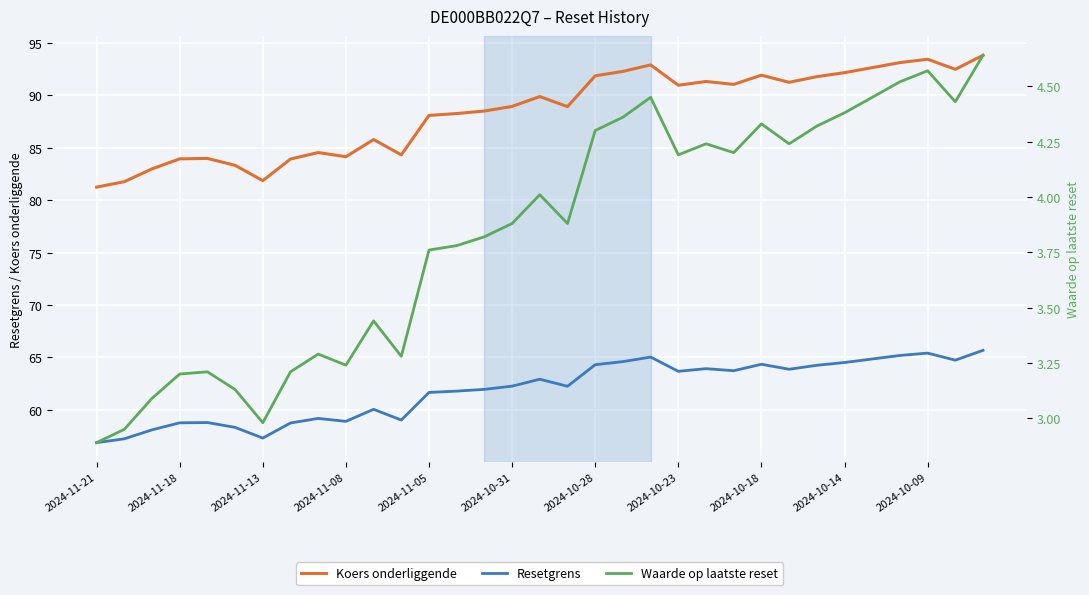

Read the Koers onderliggende value at 19.

92.3